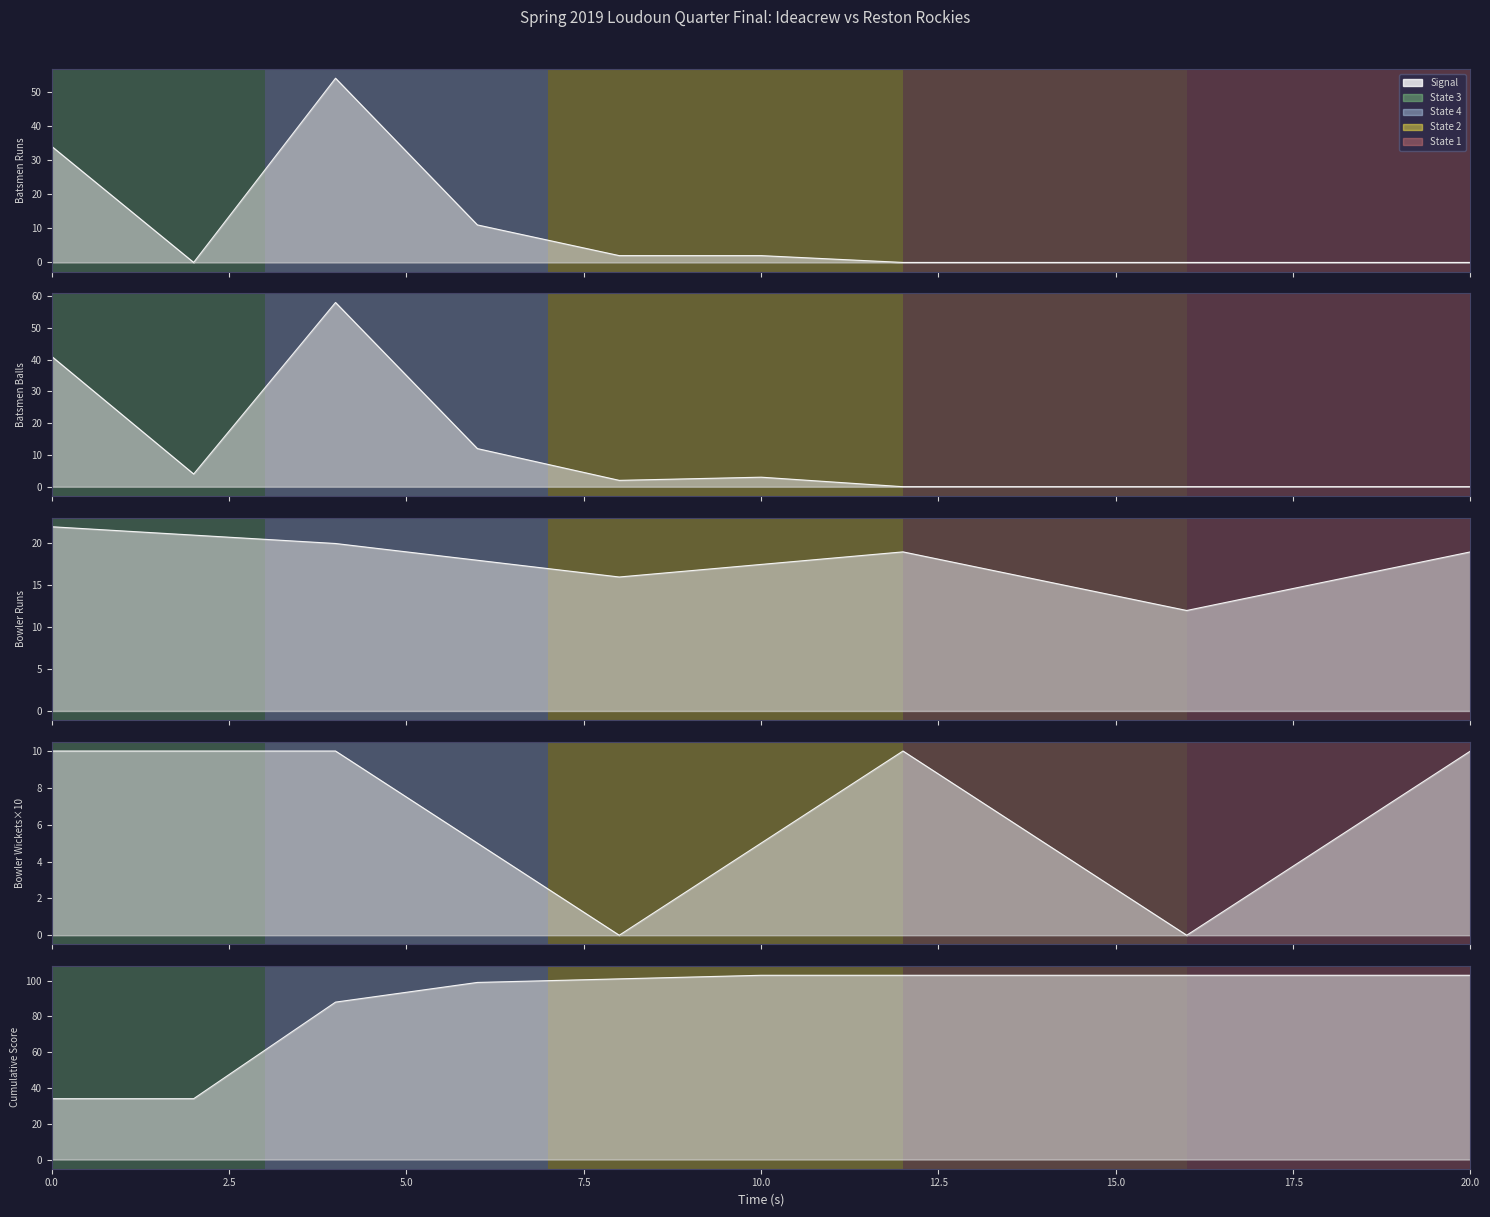

Reading right to left, what are all the values shown in this chart?

103	103	103	103	103	103	101	99	88	34	34